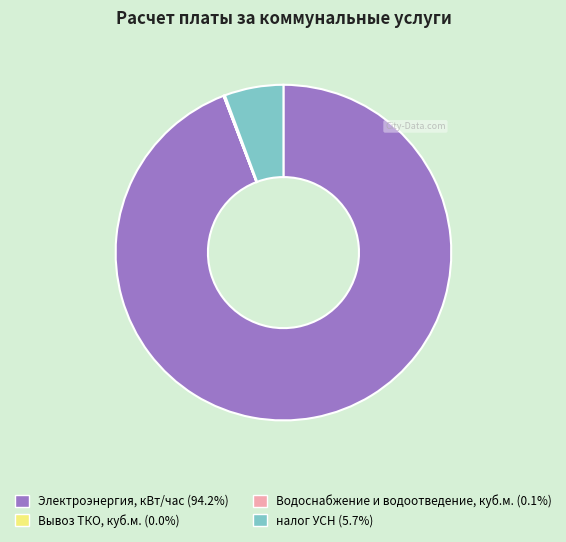

Is there a majority slice in this chart?

Yes